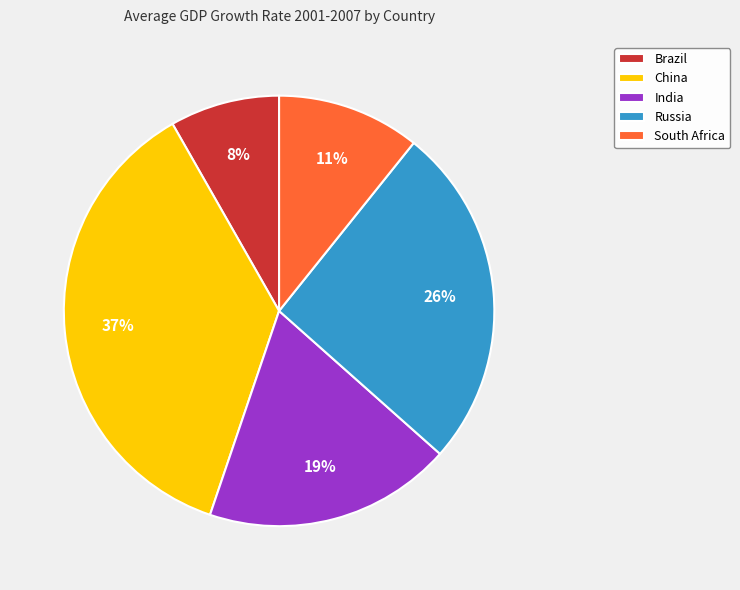

Which has a higher value, Russia or Brazil?

Russia